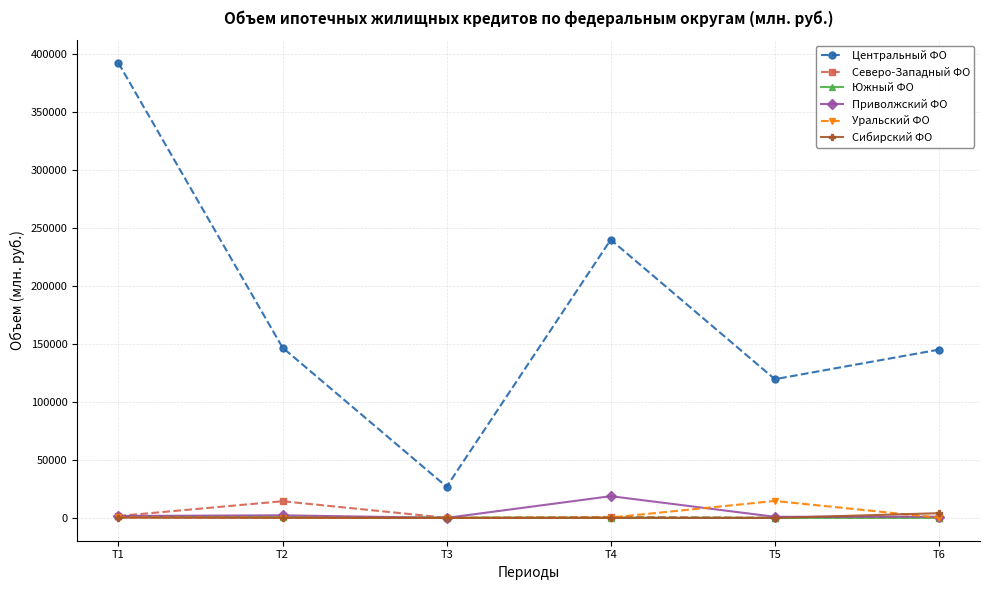

Is the value of Центральный ФО at T1 greater than the value of Южный ФО at T4?

Yes